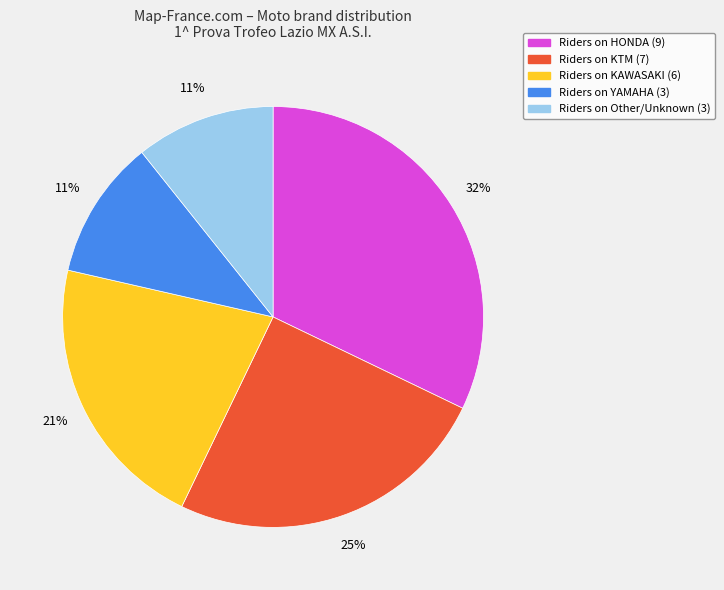

Is there a majority slice in this chart?

No